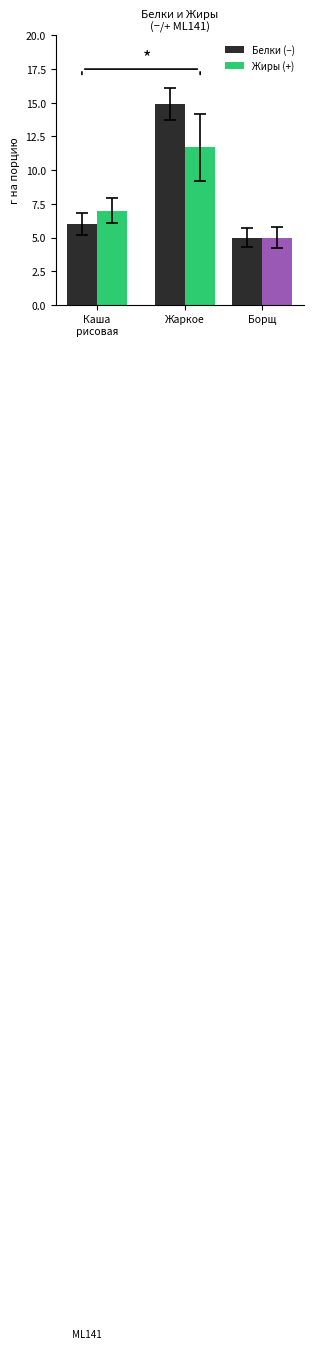

How many categories are shown in the chart?

3